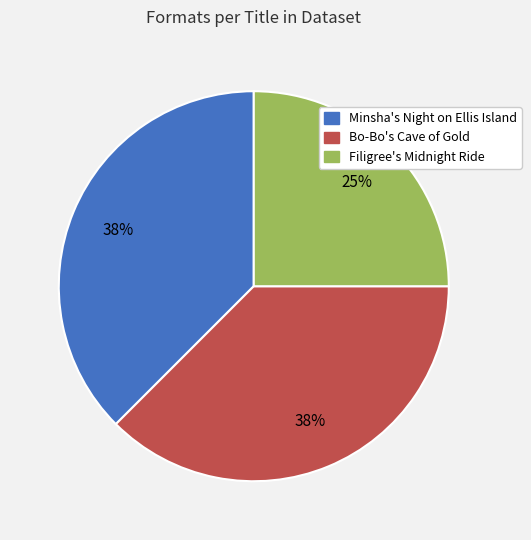

Combined, do Bo-Bo's Cave of Gold and Minsha's Night on Ellis Island account for over 50%?

Yes